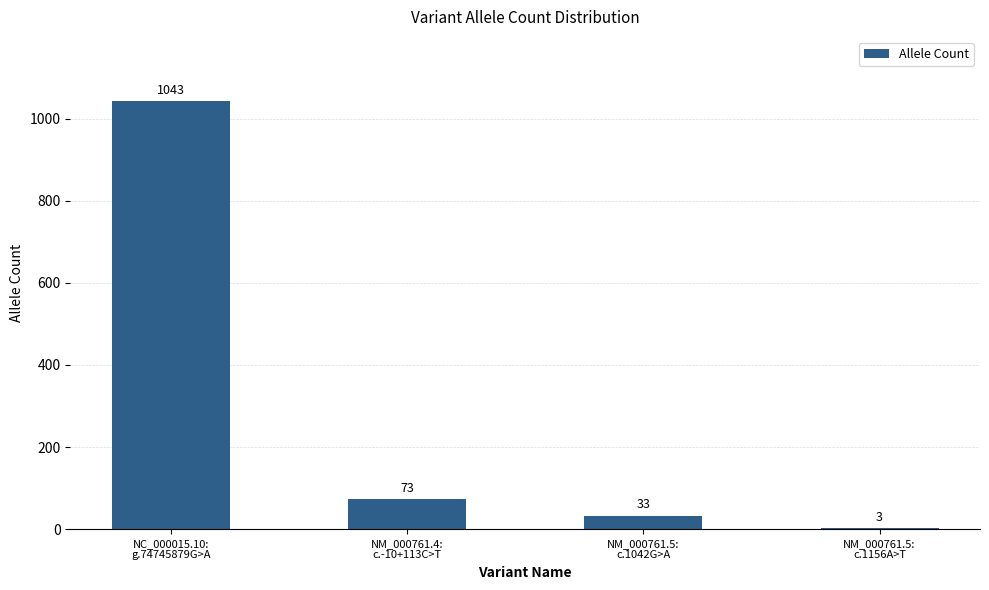

Reading left to right, what are all the values shown in this chart?

NC_000015.10:
g.74745879G>A=1043	NM_000761.4:
c.-10+113C>T=73	NM_000761.5:
c.1042G>A=33	NM_000761.5:
c.1156A>T=3